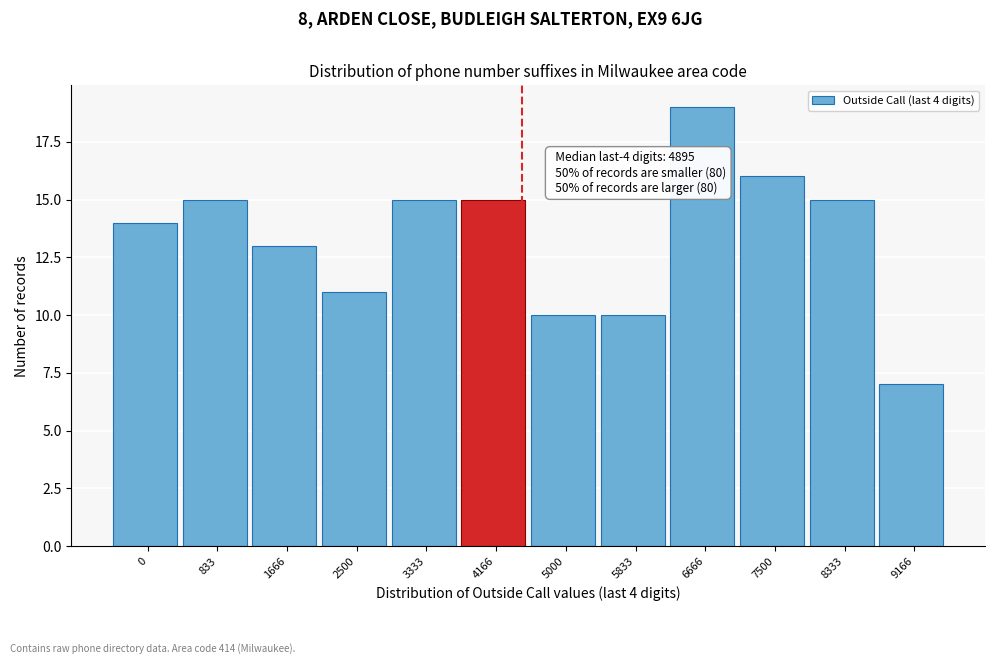

Reading left to right, list all the values displayed in this chart.

0=14	833=15	1666=13	2500=11	3333=15	4166=15	5000=10	5833=10	6666=19	7500=16	8333=15	9166=7